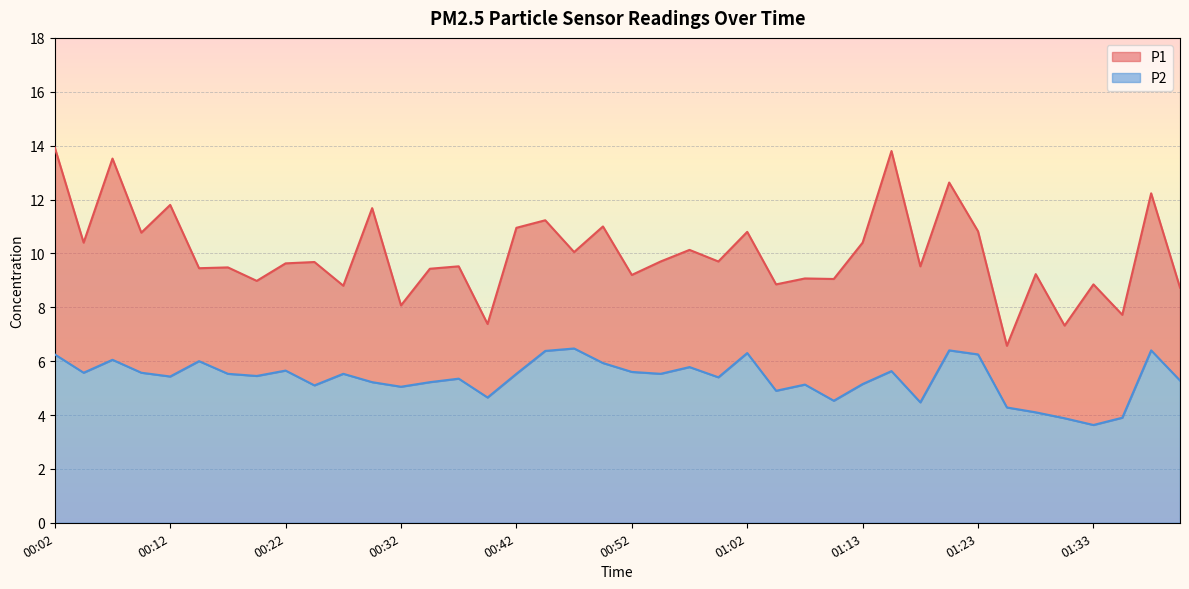

Which has a higher value, 00:42 or 01:38?

01:38